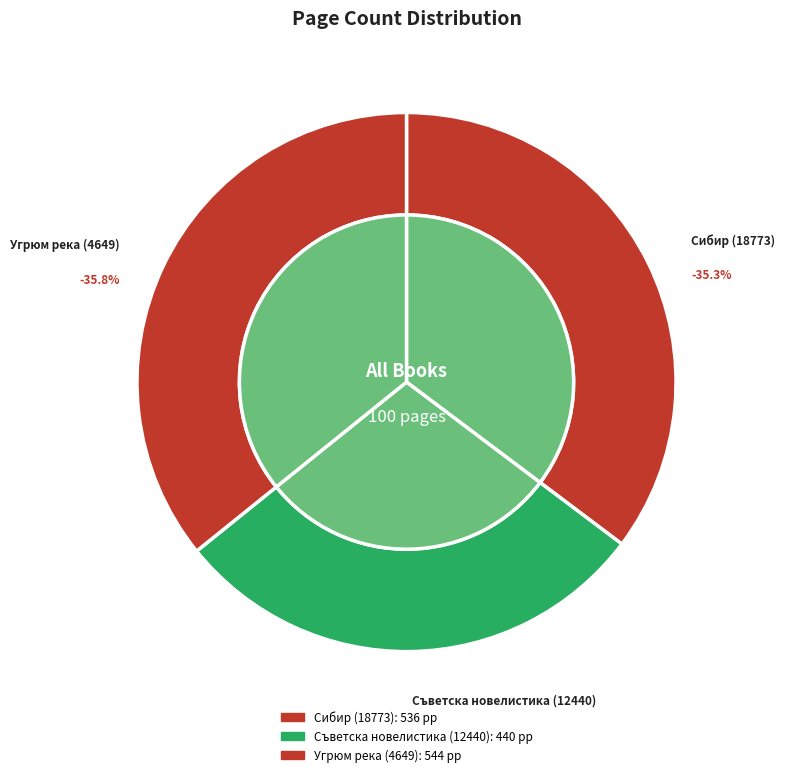

Which slice is the largest?

Угрюм река (4649)